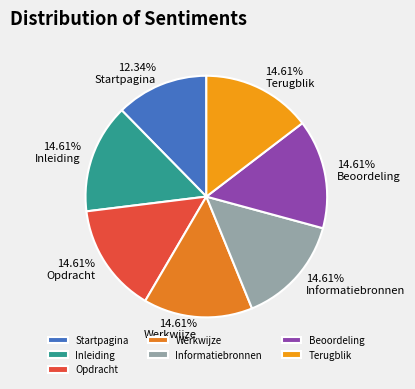

Which slice is the smallest?

Startpagina